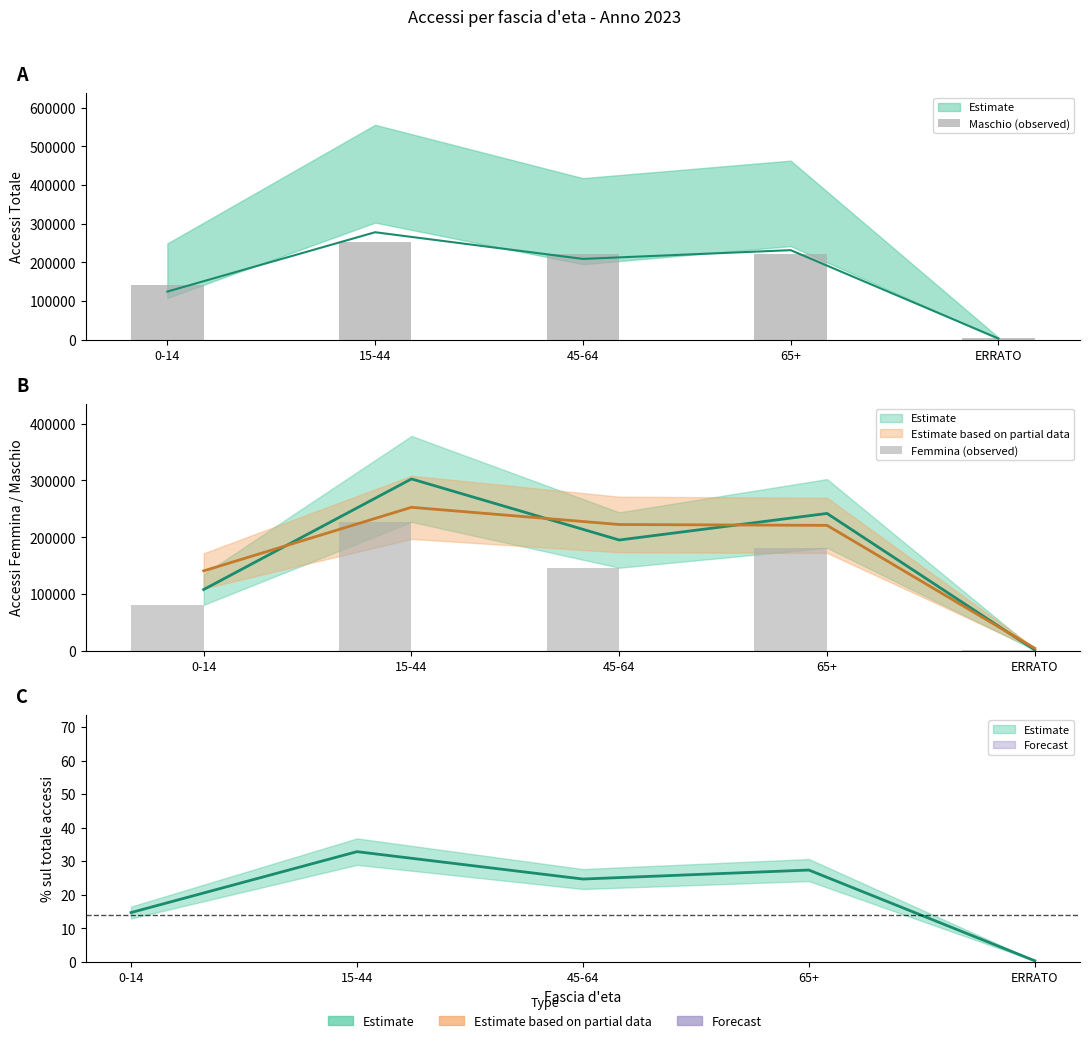

Reading right to left, what are all the values shown in this chart?

Maschio (observed): 4441	220998	222468	252787	140807
Femmina (observed): 1110	181477	146377	227076	80985